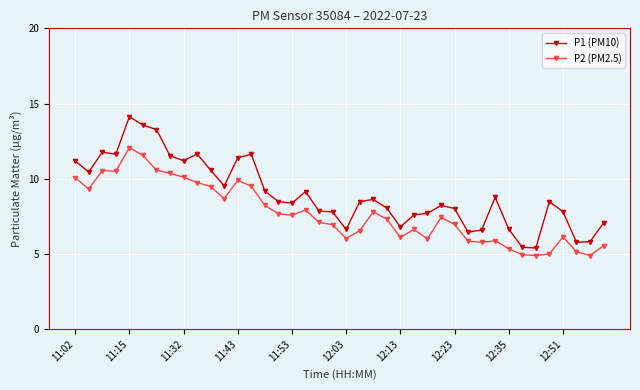

True or false: P2 (PM2.5) has more than 0 interior local peaks.

True